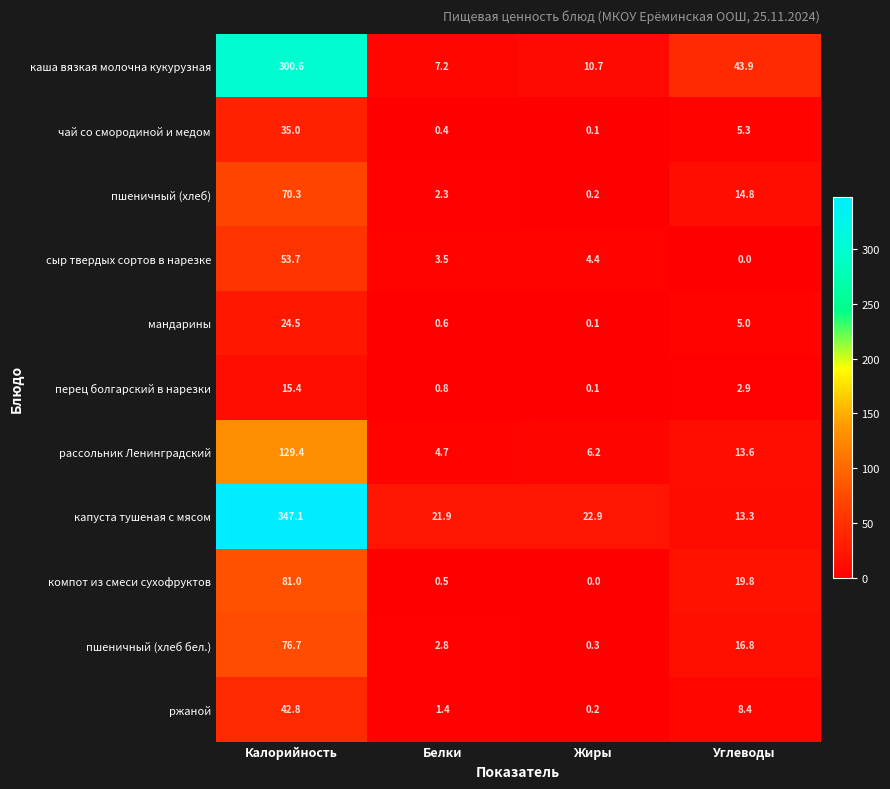

Where does the пшеничный (хлеб) series first go above 14?

Калорийность